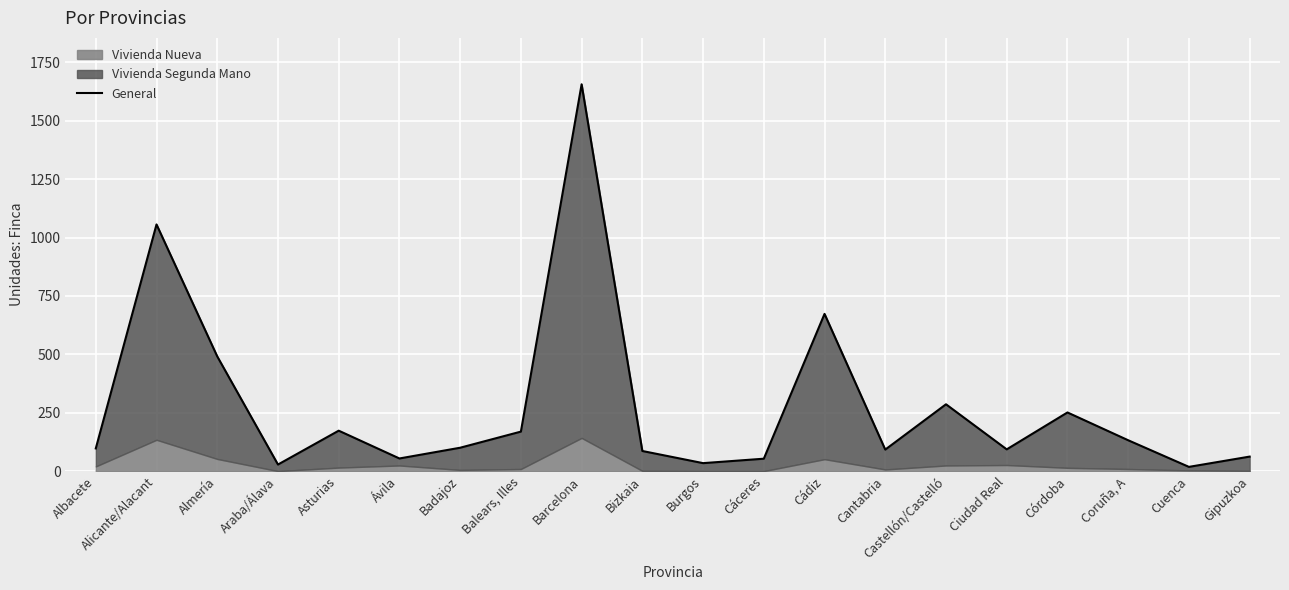

List the labels in order of value, smallest first.

Cuenca, Araba/Álava, Burgos, Cáceres, Ávila, Gipuzkoa, Bizkaia, Cantabria, Ciudad Real, Albacete, Badajoz, Coruña, A, Balears, Illes, Asturias, Córdoba, Castellón/Castelló, Almería, Cádiz, Alicante/Alacant, Barcelona